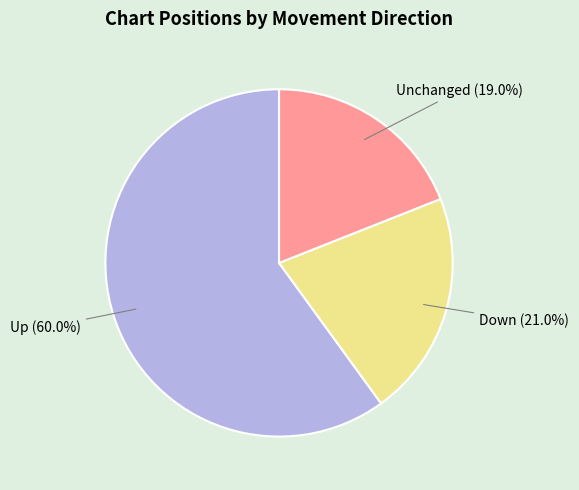

Is there a majority slice in this chart?

Yes